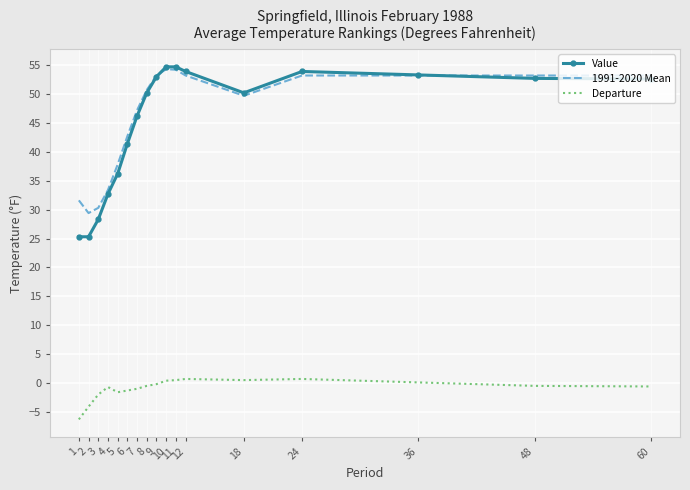

What are all the series names shown in the legend?

Value, 1991-2020 Mean, Departure